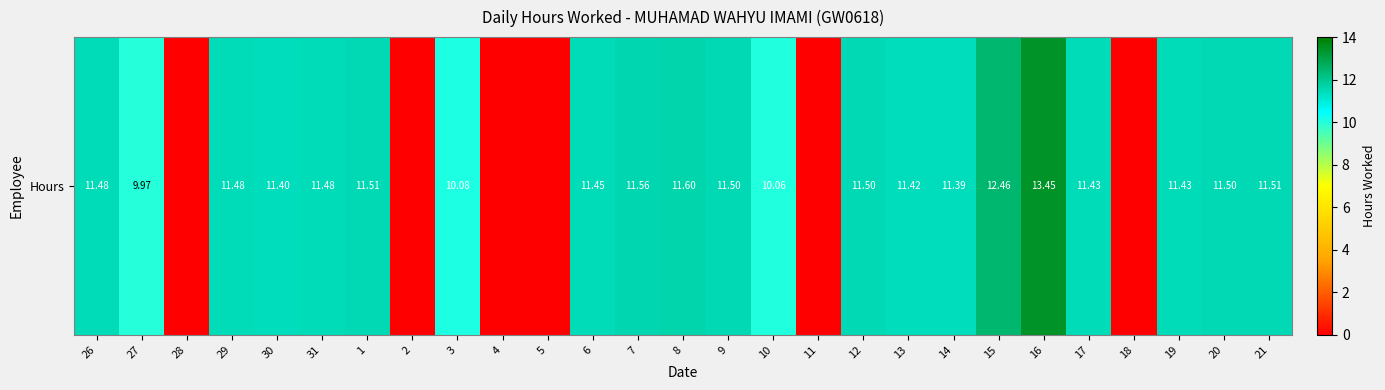

What value does the data have at 12?

11.5